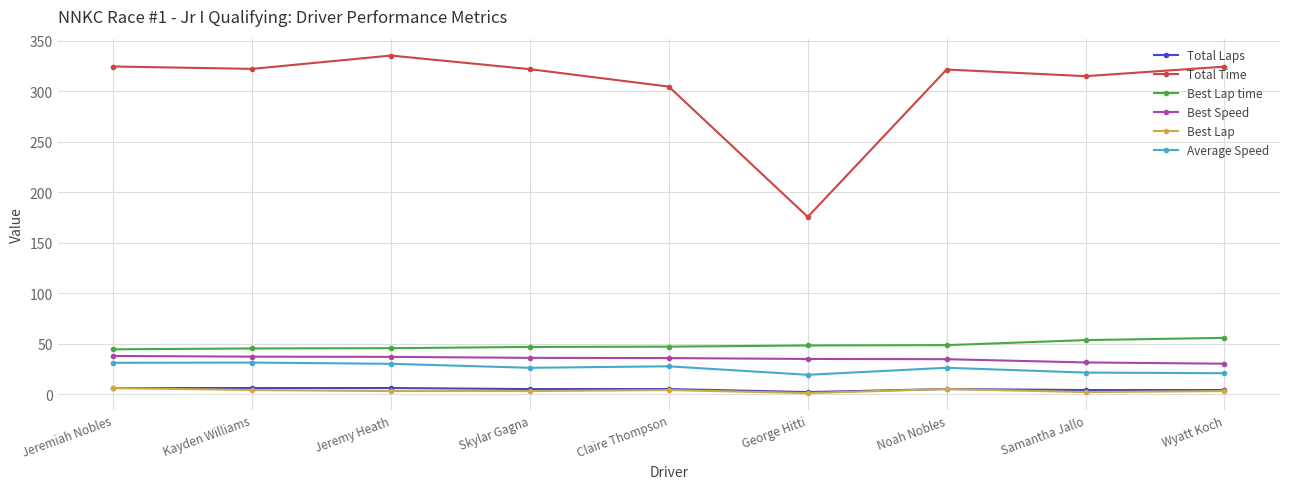

True or false: Total Time has a value of 495.0 at Kayden Williams.

False